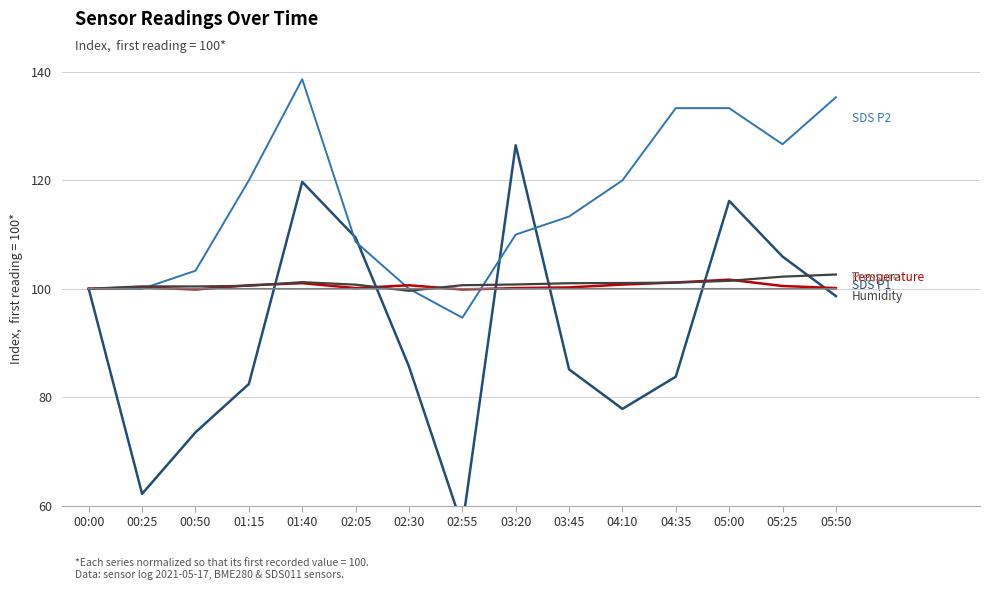

How many values in the SDS P2 series are below 113?

7